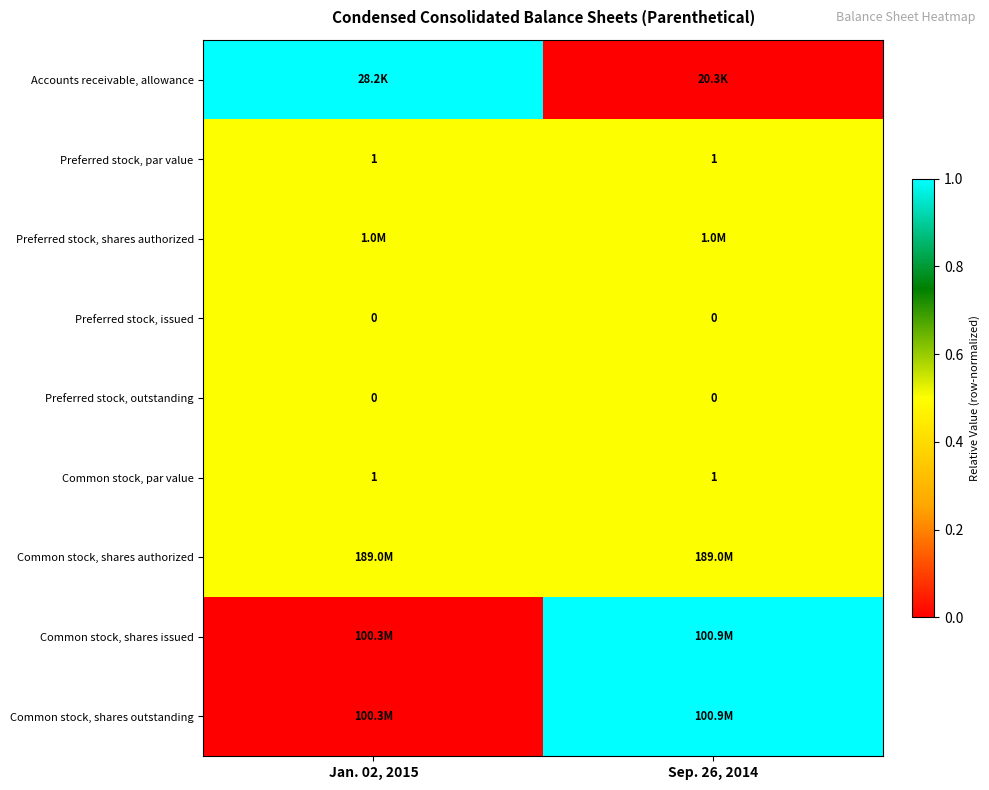

Is it true that Common stock, par value equals 1.0 at Sep. 26, 2014?

True